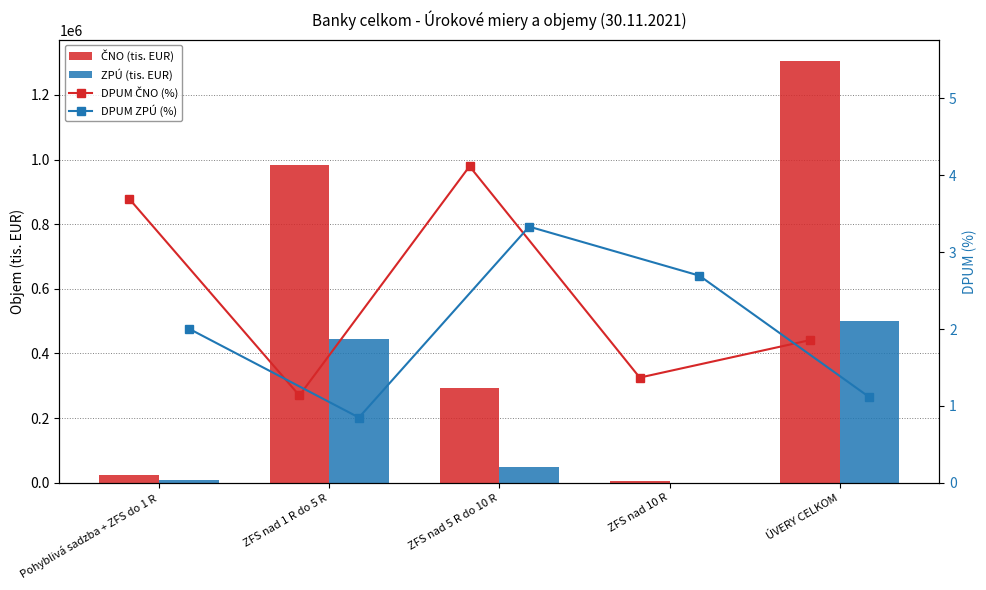

What is the sum of all DPUM ZPÚ (%) values?

10.0